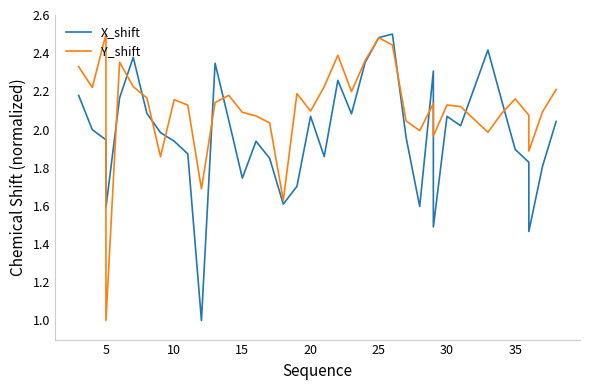

The value of Y_shift at 5 is 1.4. True or false?

False